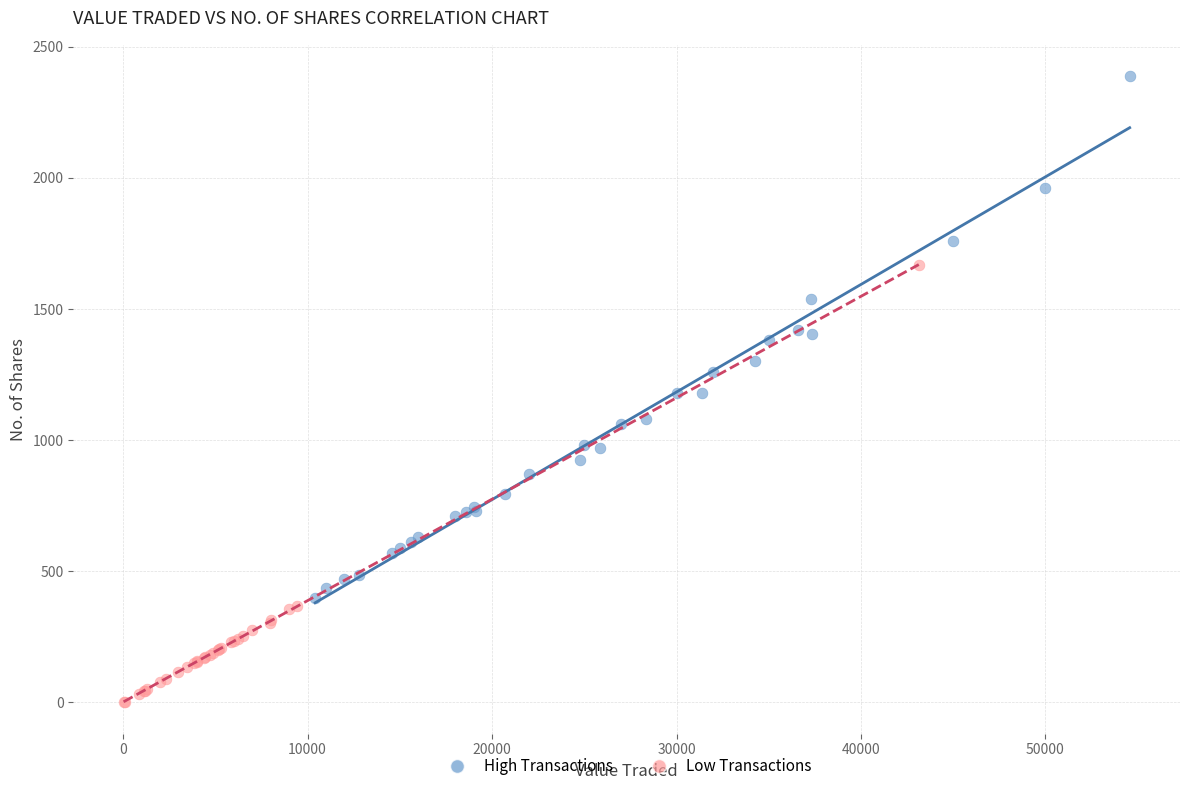

Which series contains the lowest Y value?

Low Transactions